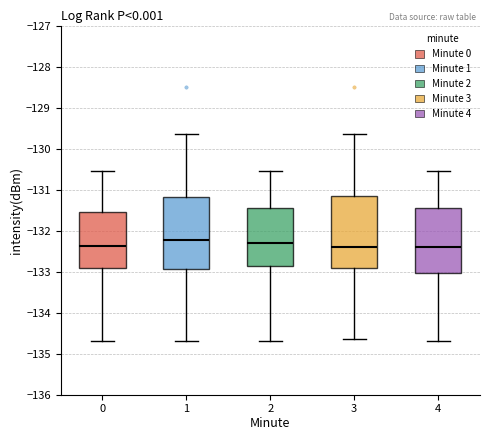

Reading left to right, read every box against the y-axis: the position of its median line, the range the box covers, and the ends of its whiskers. The values are not printed on the chart, so give them approximately, as read against the axis.

0: median -132.4, box -132.9 to -131.6, whiskers -134.7 to -130.5
1: median -132.2, box -132.9 to -131.2, whiskers -134.7 to -129.6
2: median -132.3, box -132.9 to -131.5, whiskers -134.7 to -130.5
3: median -132.4, box -132.9 to -131.2, whiskers -134.6 to -129.6
4: median -132.4, box -133.0 to -131.5, whiskers -134.7 to -130.5